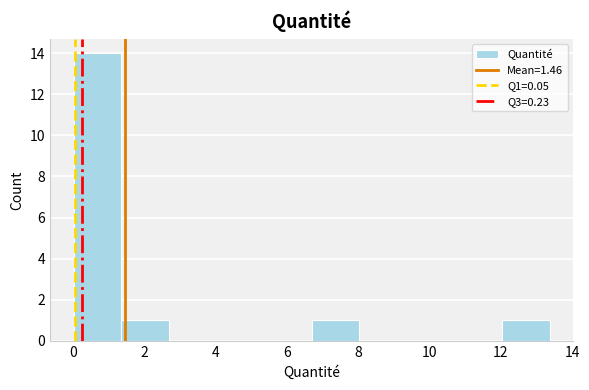

Reading left to right, list every bar in this chart as the range it spans on the x-axis followed by its height. Neither the bar edges nor the heights are printed on the chart, so give them approximately, as read against the axes.

0.0 to 1.4: 14
1.4 to 2.6: 1
2.6 to 4.0: 0
4.0 to 5.4: 0
5.4 to 6.6: 0
6.6 to 8.0: 1
8.0 to 9.4: 0
9.4 to 10.6: 0
10.6 to 12.0: 0
12.0 to 13.4: 1